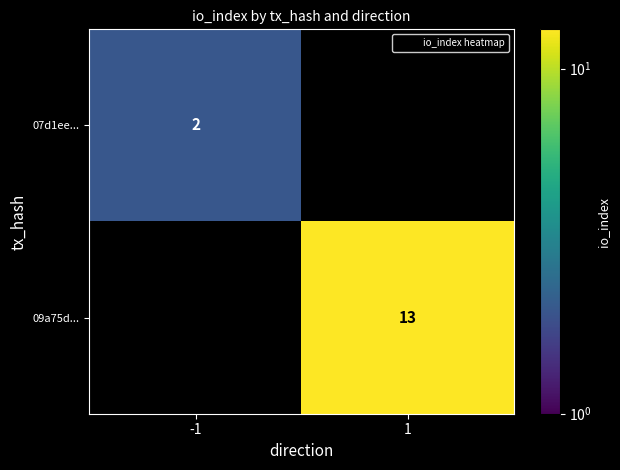

At how many categories does at least one series exceed 8?

1